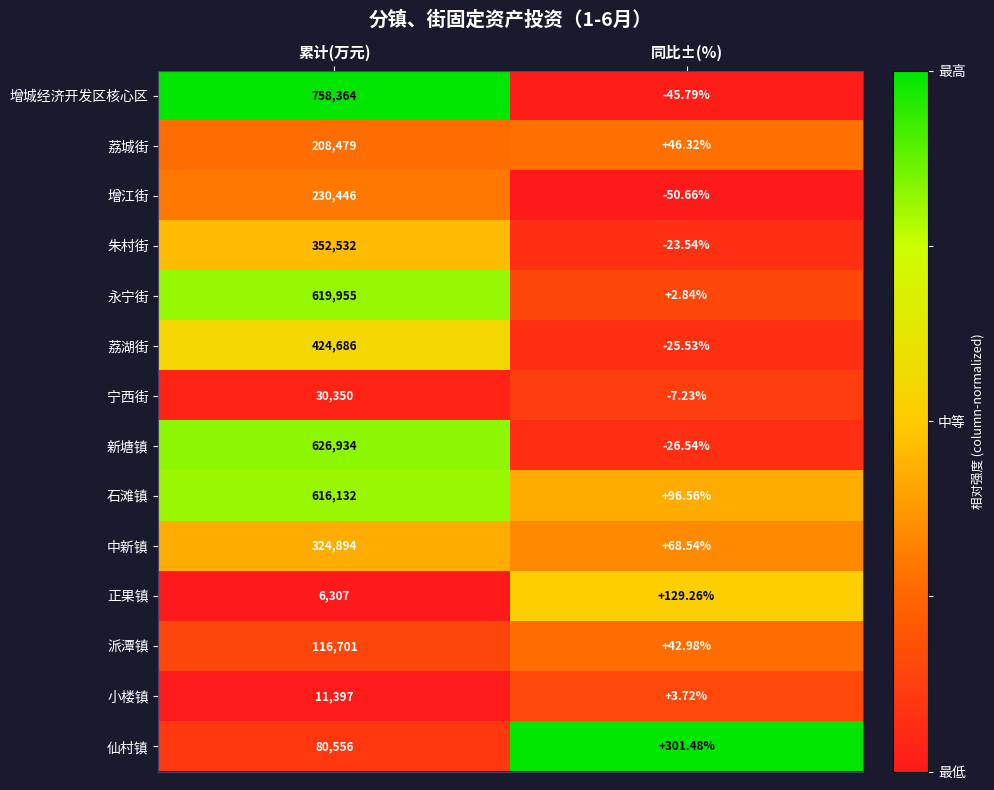

Which series changed the most between 累计(万元) and 同比±(%)?

增城经济开发区核心区